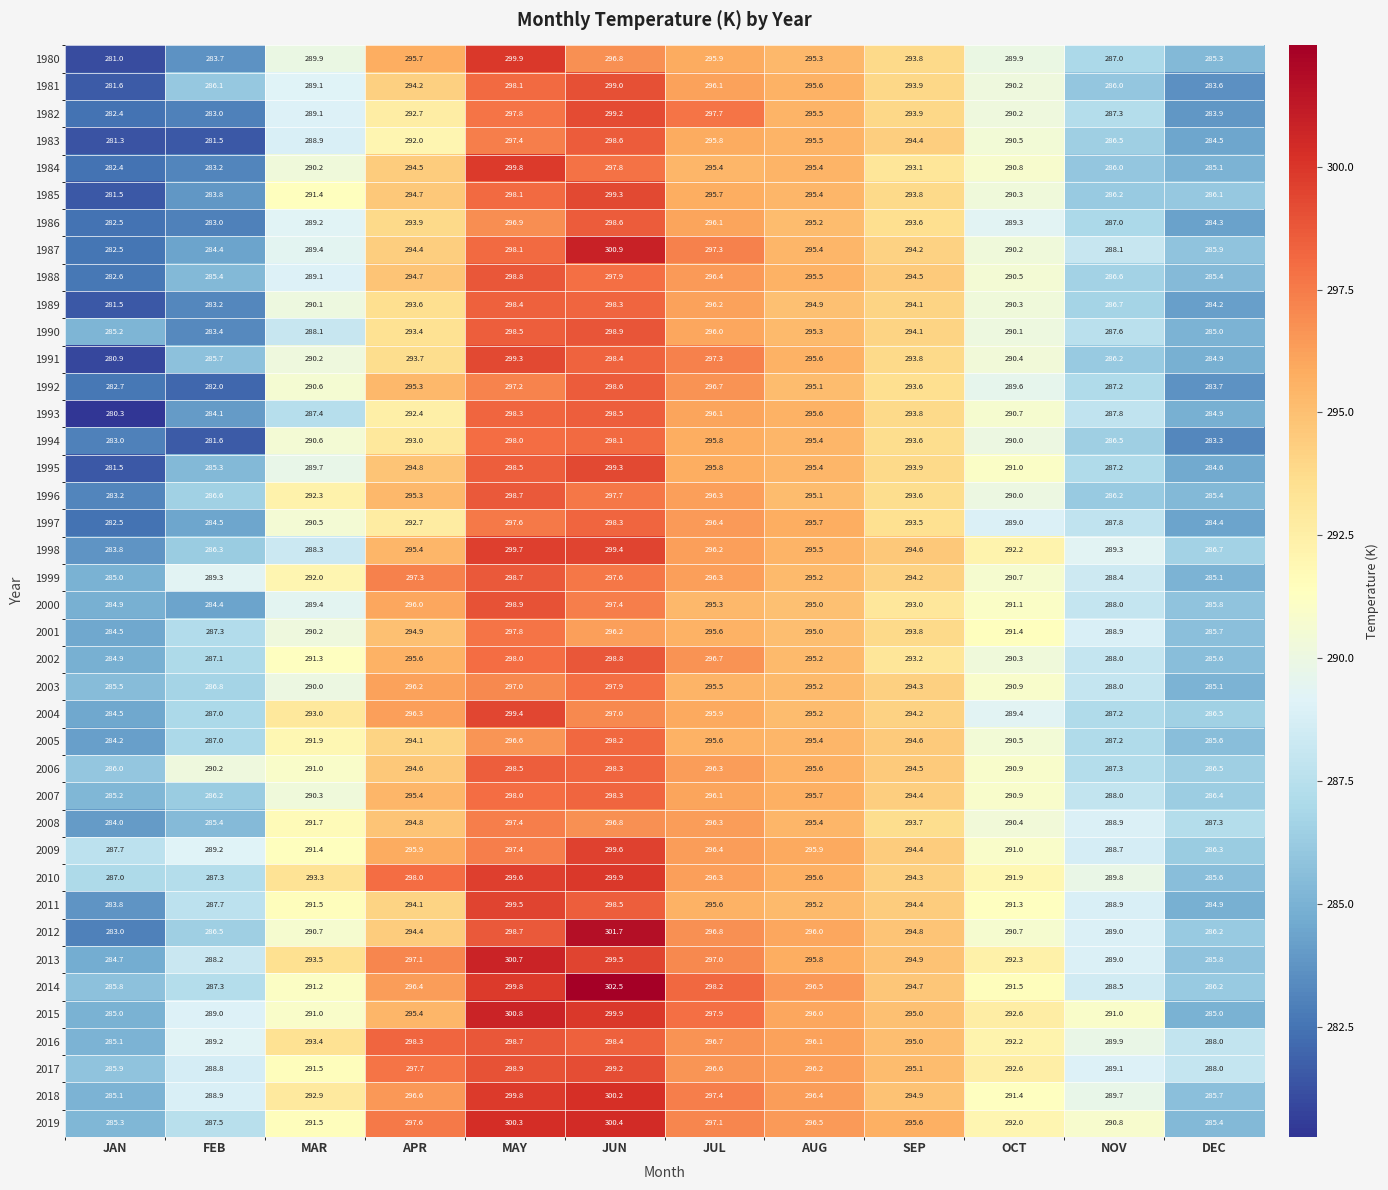

Where is 1987 nearest to the value 291?

OCT